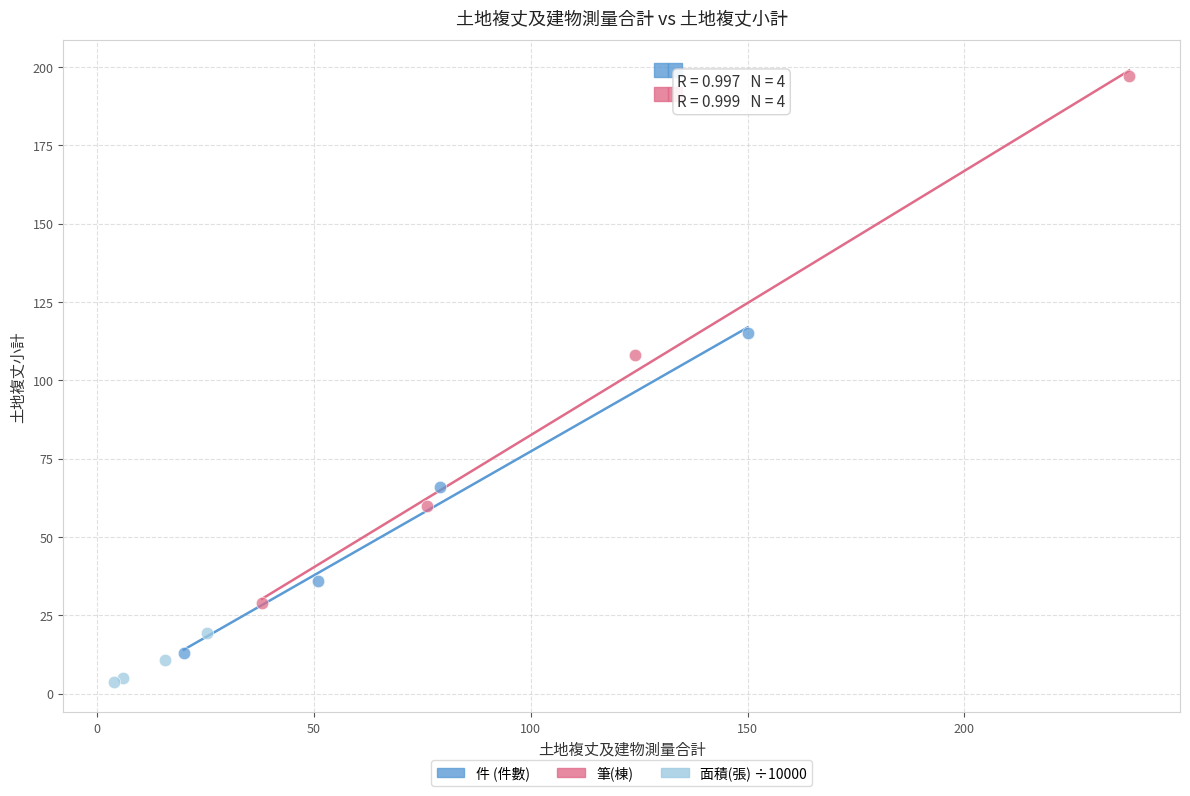

Which series contains the lowest Y value?

面積(張) ÷10000